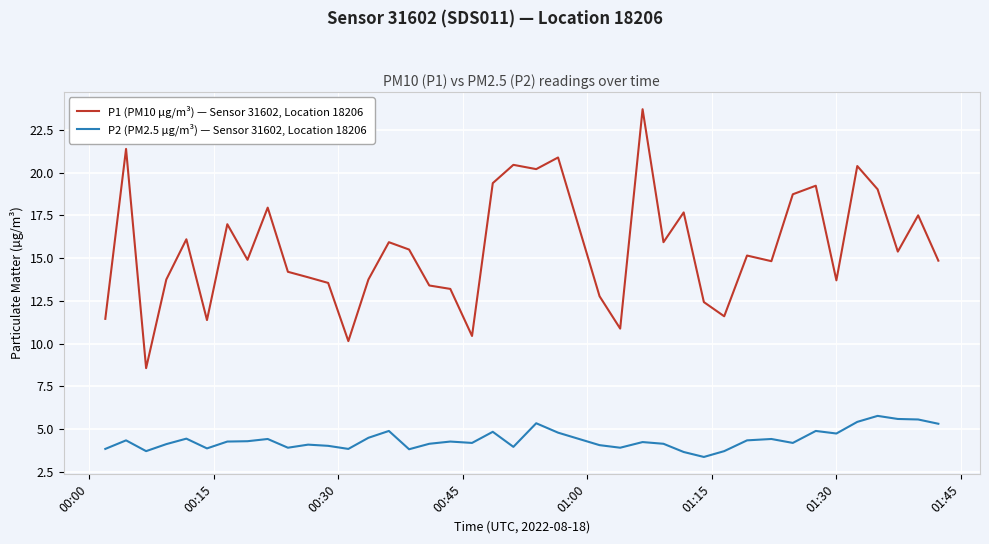

True or false: P1 (PM10 µg/m³) — Sensor 31602, Location 18206 and P2 (PM2.5 µg/m³) — Sensor 31602, Location 18206 intersect in this chart.

False